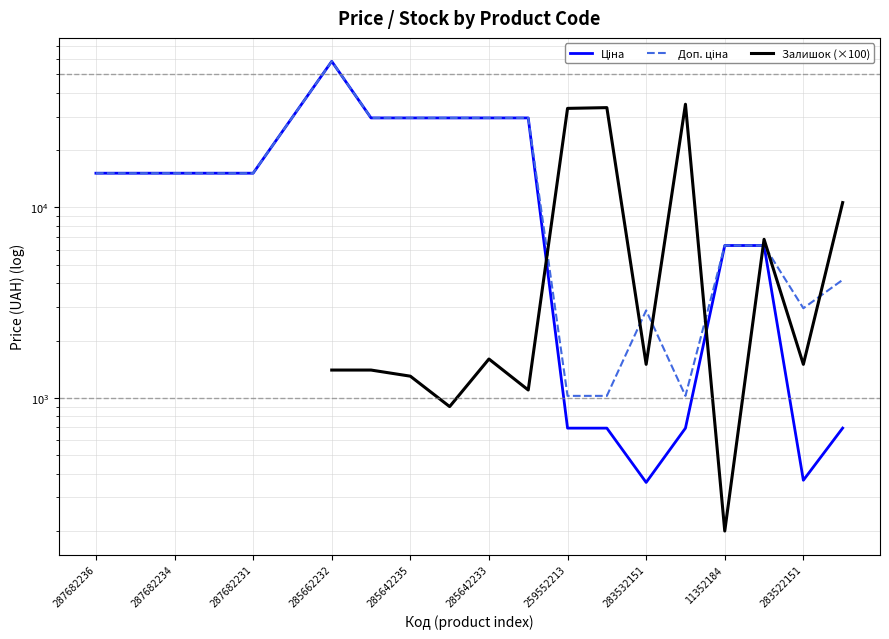

What is the difference between the highest and lowest values at 17?

491.2